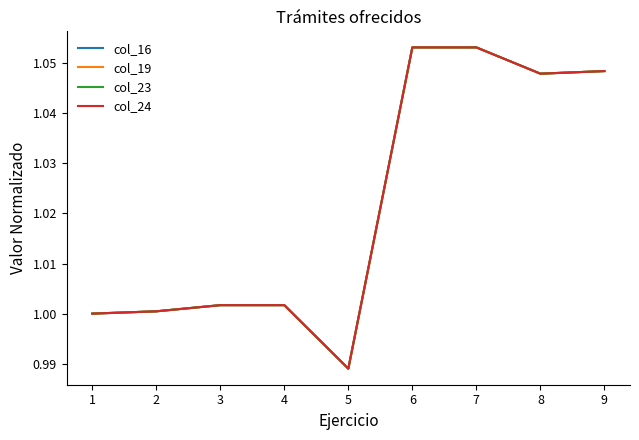

In col_16, how many points are lower than both neighbors (excluding endpoints)?

2